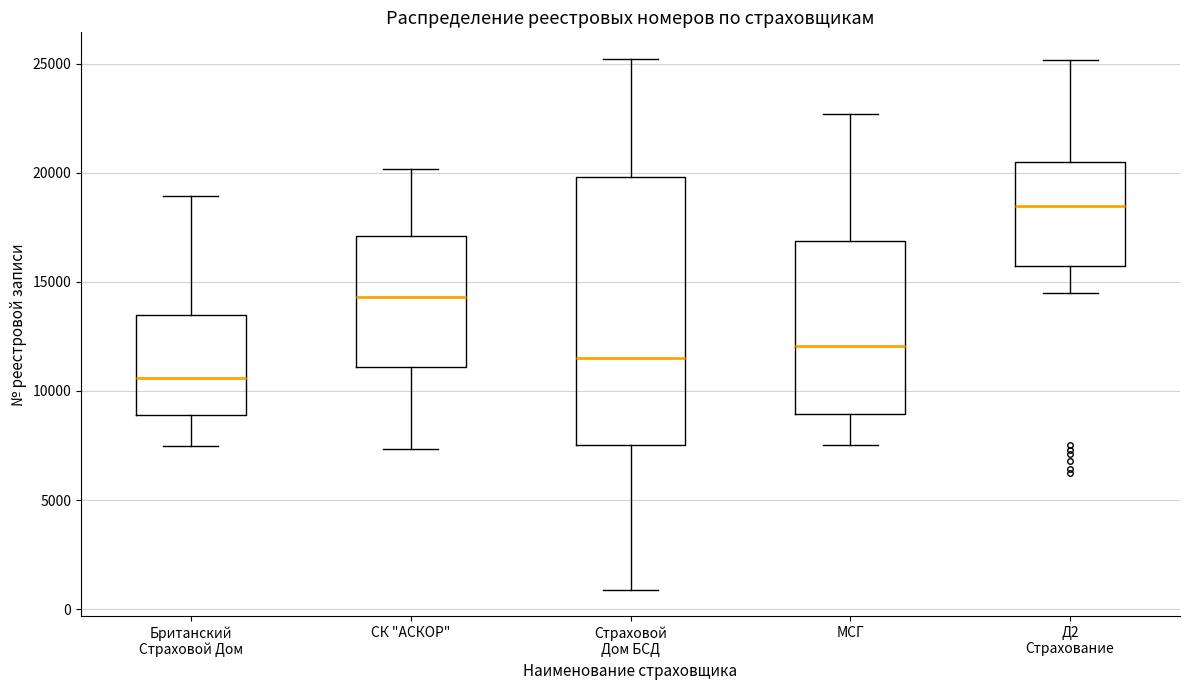

Comparing the boxes themselves (not the whiskers), which one is the tallest?

Страховой Дом БСД